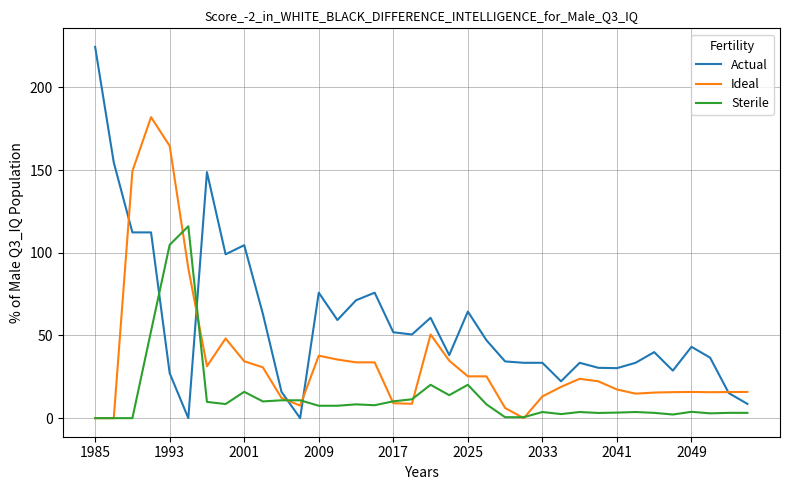

What is the maximum value for Actual?

224.5